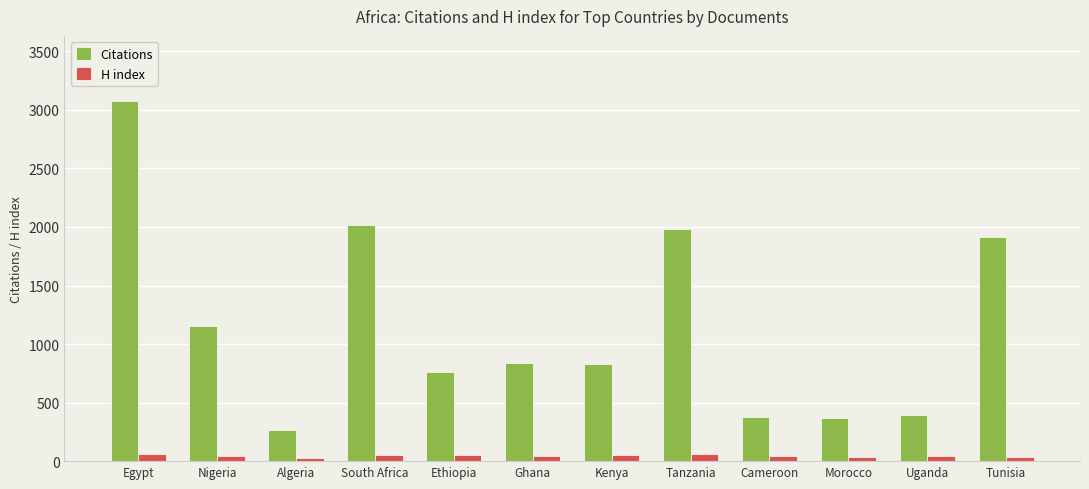

The Citations series shows 79 at Cameroon. True or false?

False